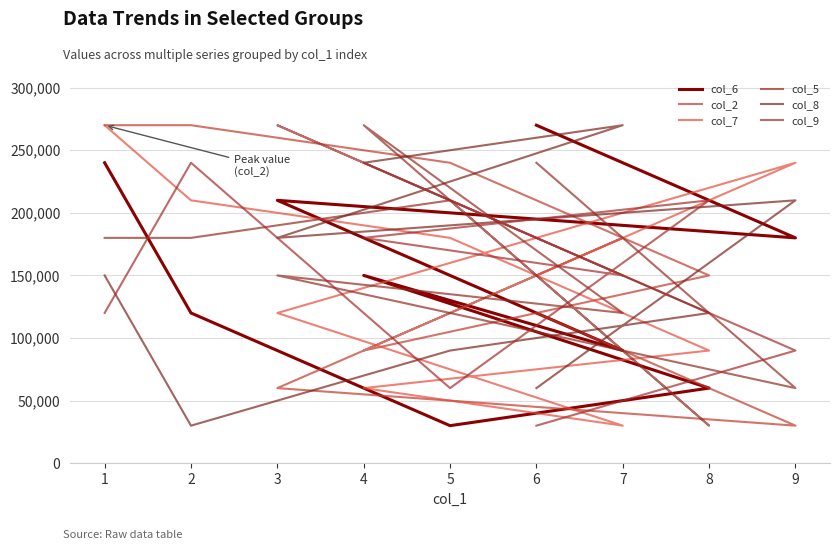

How many values in the col_7 series exceed 150000?

4